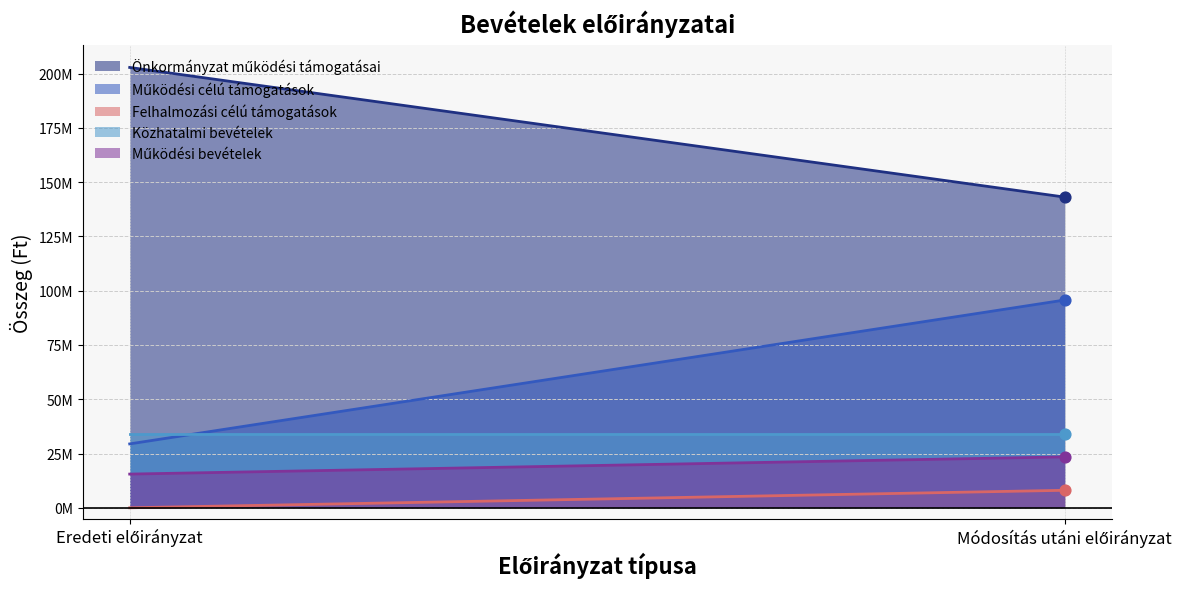

What are all the series names shown in the legend?

Önkormányzat működési támogatásai, Működési célú támogatások, Felhalmozási célú támogatások, Közhatalmi bevételek, Működési bevételek